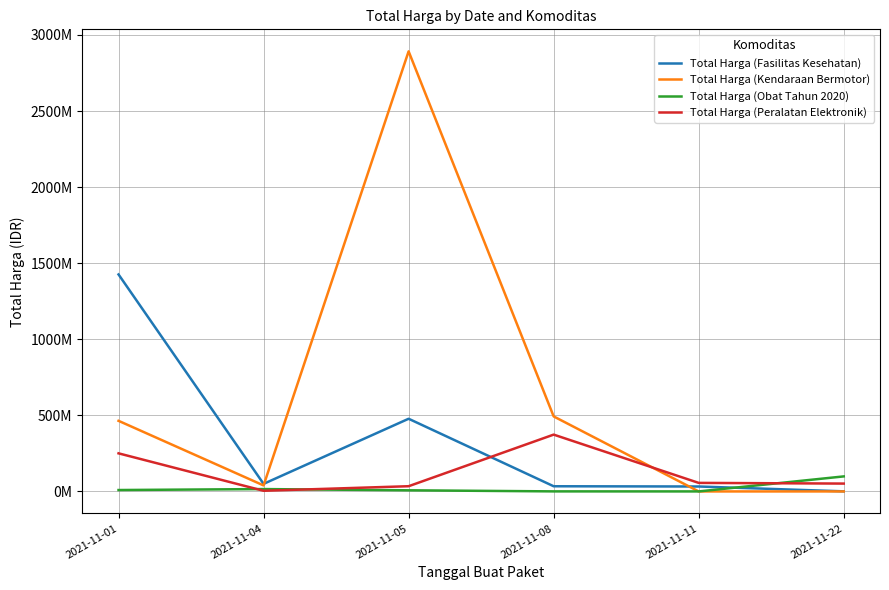

Reading right to left, what are all the values shown in this chart?

Total Harga (Fasilitas Kesehatan): 577875	32441200	34000000	477600000	49730040	1425867900
Total Harga (Kendaraan Bermotor): 0	0	493000000	2892122000	39440000	464002100
Total Harga (Obat Tahun 2020): 98772570	78000	333600	7401240	15513960	9180000
Total Harga (Peralatan Elektronik): 51601000	56152800	373404000	34292000	4350000	250350000